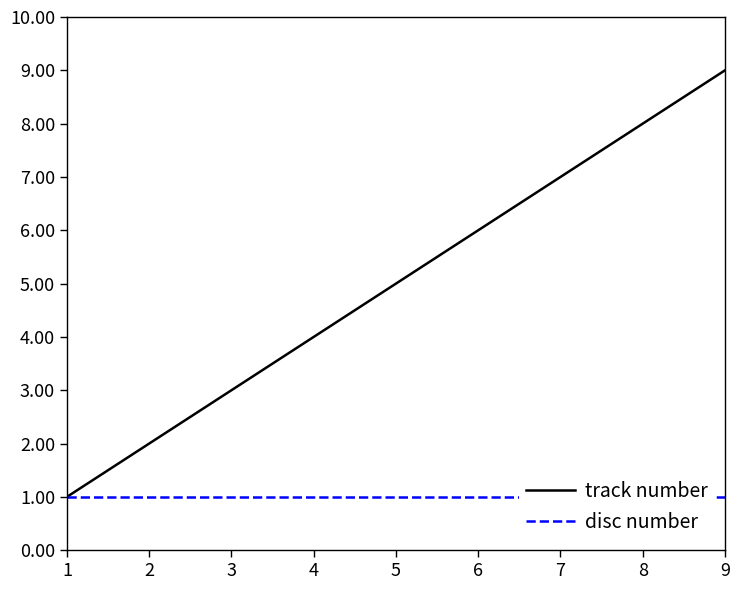

List the labels in order of track number value, largest first.

9, 8, 7, 6, 5, 4, 3, 2, 1